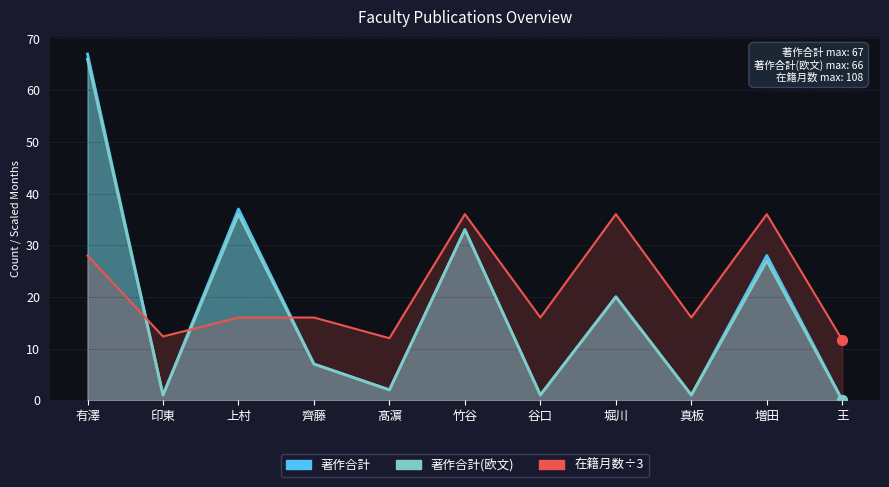

What are all the series names shown in the legend?

著作合計, 著作合計(欧文), 在籍月数